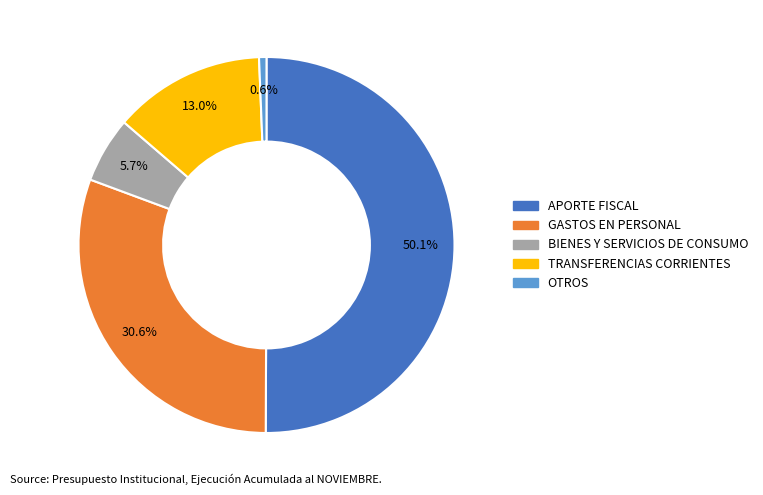

What percentage do GASTOS EN PERSONAL and BIENES Y SERVICIOS DE CONSUMO together represent?

36.3%